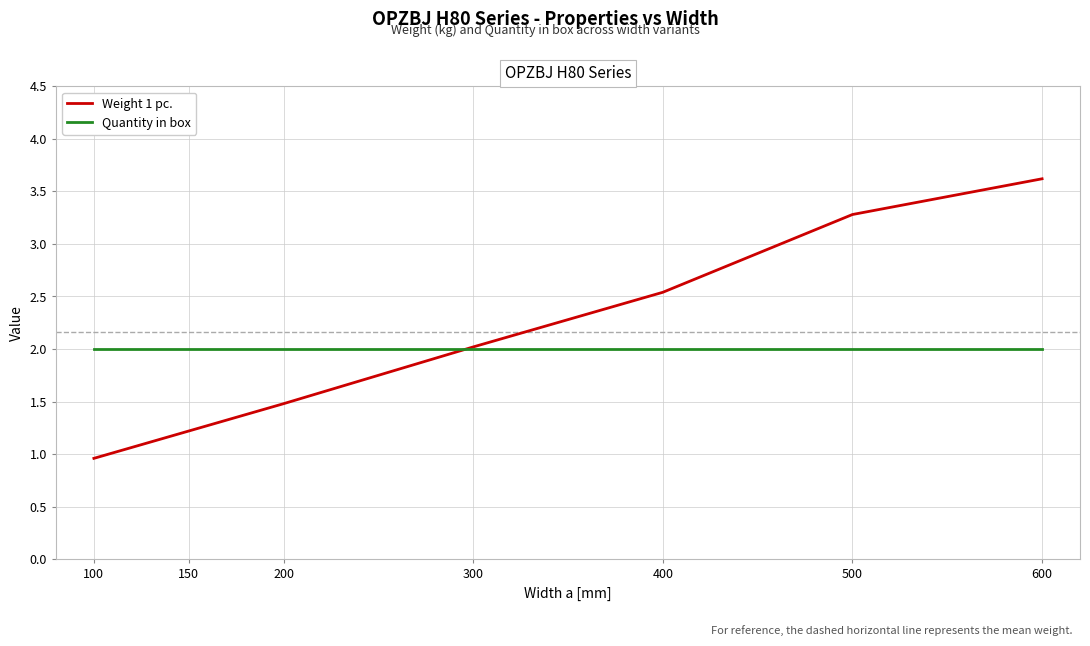

What are all the series names shown in the legend?

Weight 1 pc., Quantity in box